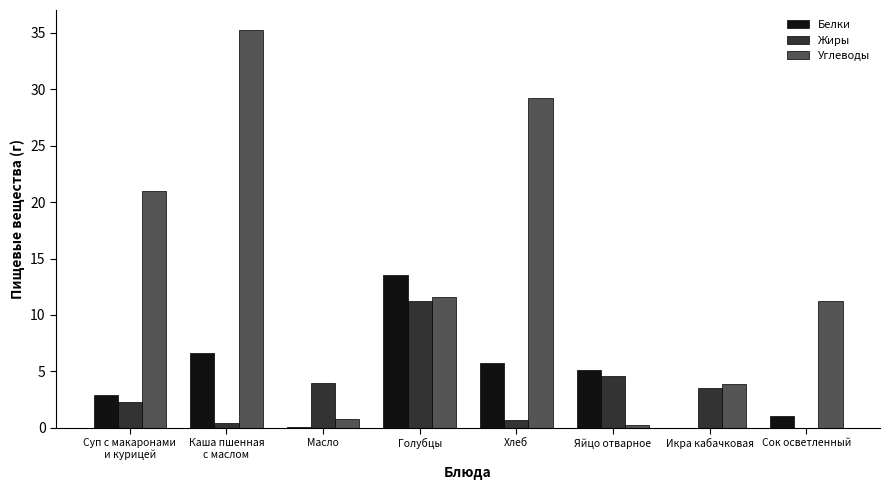

What is the spread (max minus min) of values at Голубцы?

2.2